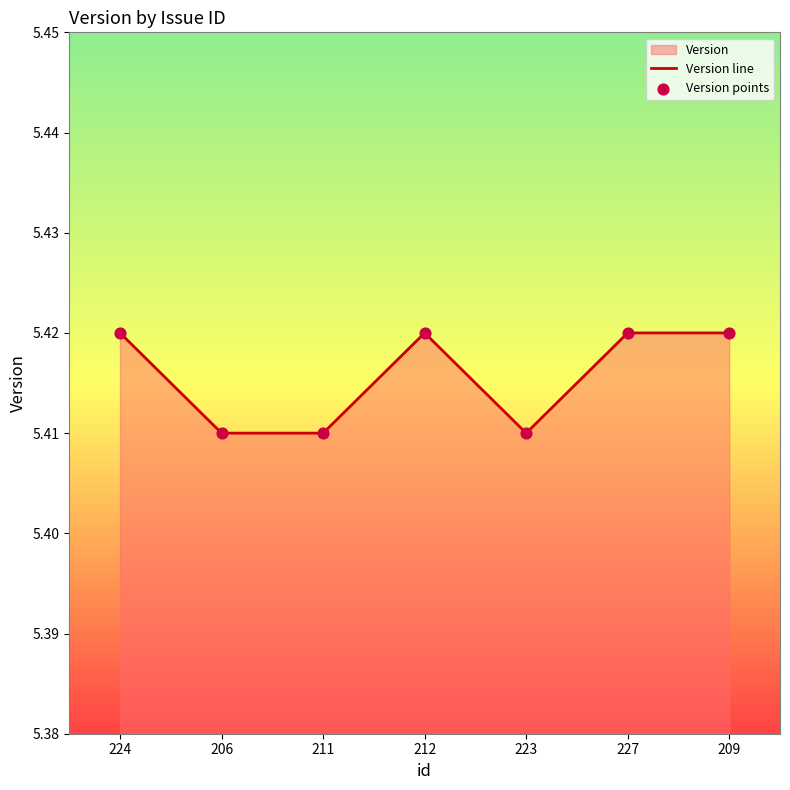

Between 212 and 206, which is larger?

212